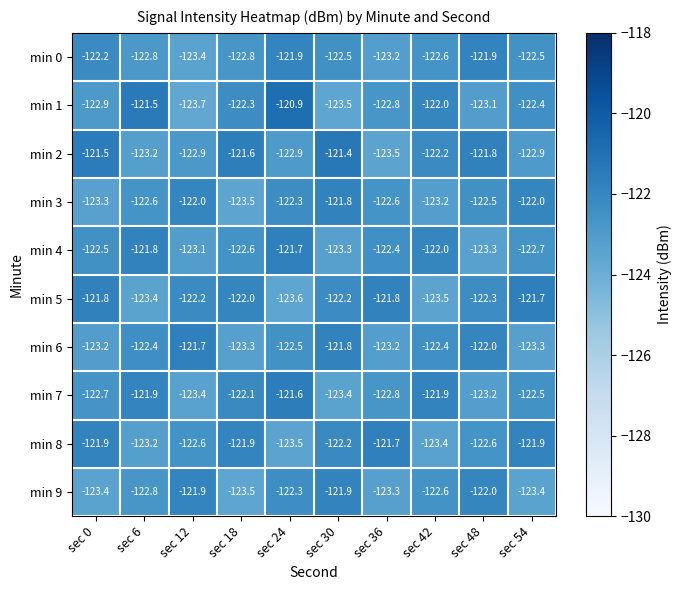

What is the total value across all series at sec 36?

-1227.3